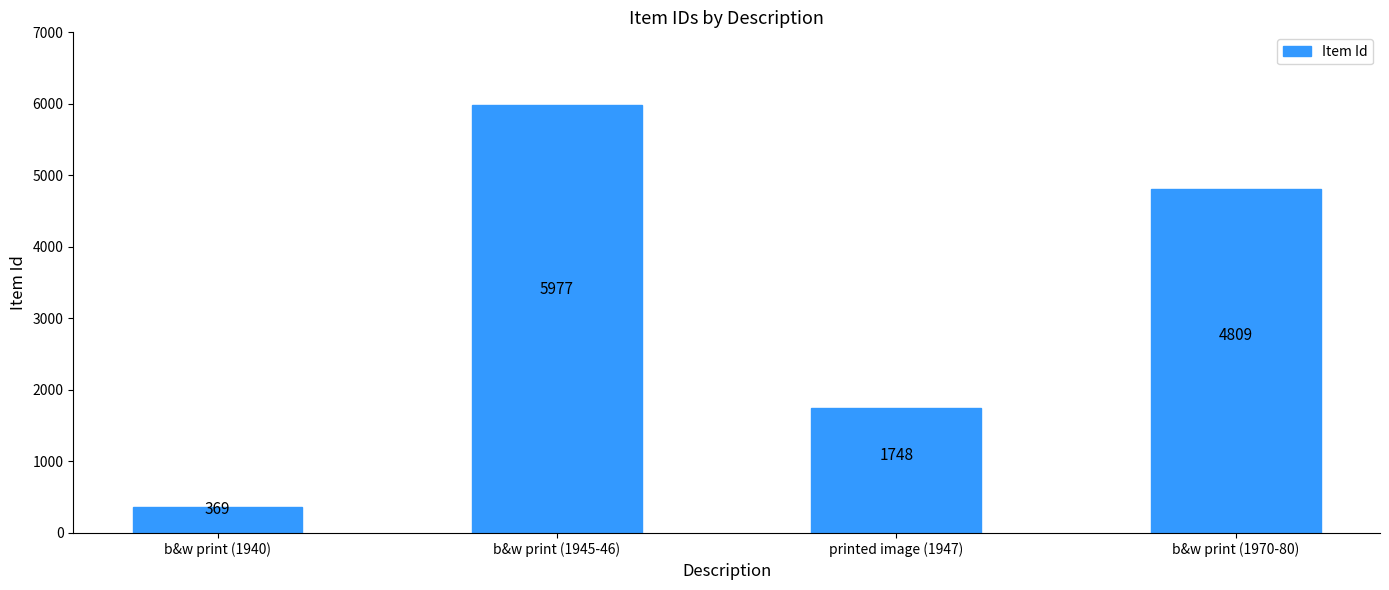

Rank the categories by value from lowest to highest.

b&w print (1940), printed image (1947), b&w print (1970-80), b&w print (1945-46)